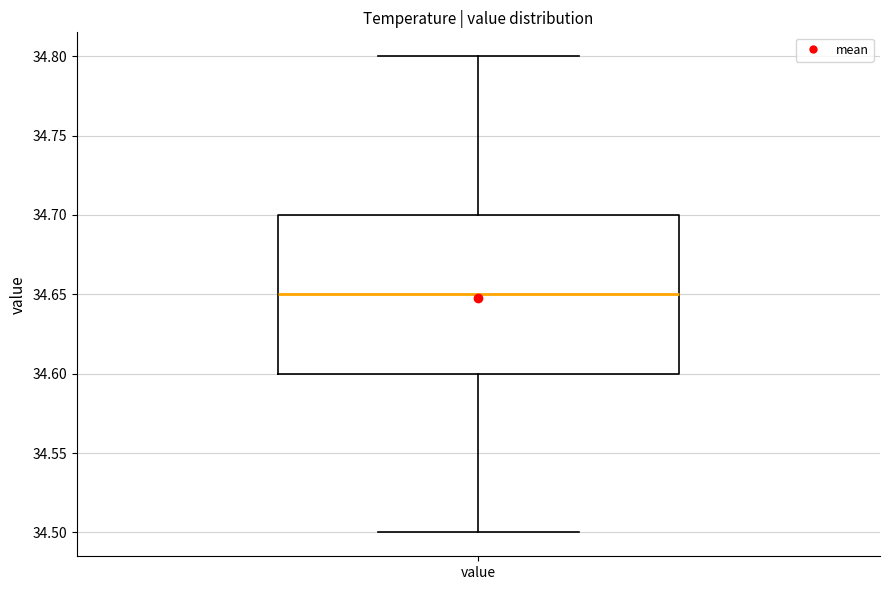

Read this box plot against the y-axis: the position of the median line, the range covered by the box, and the ends of both whiskers. The values are not printed on the chart, so give them approximately, as read against the axis.

median 34.65, box 34.60 to 34.70, whiskers 34.50 to 34.80